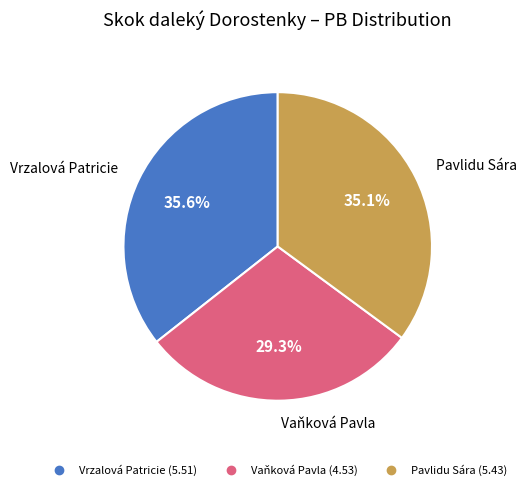

True or false: Pavlidu Sára accounts for 35% of the total.

True